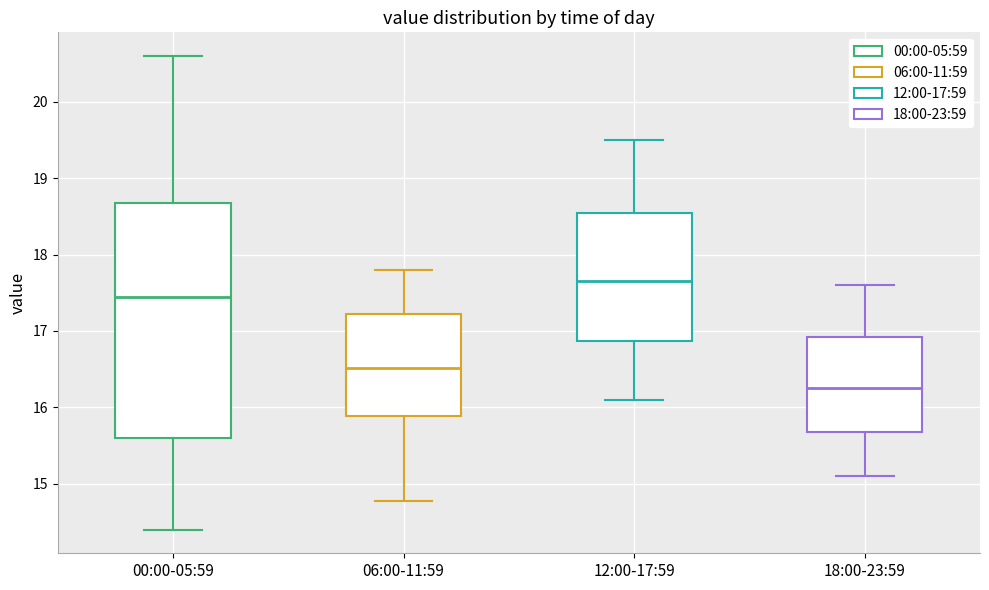

Where is the lower edge of the box for 00:00-05:59 on the y-axis? The values are not printed on the chart, so give them approximately, as read against the axis.

15.6